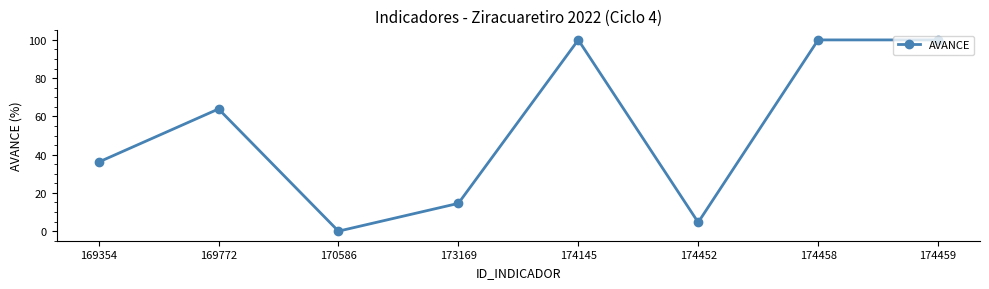

How many points are lower than both their immediate neighbors (excluding endpoints)?

2